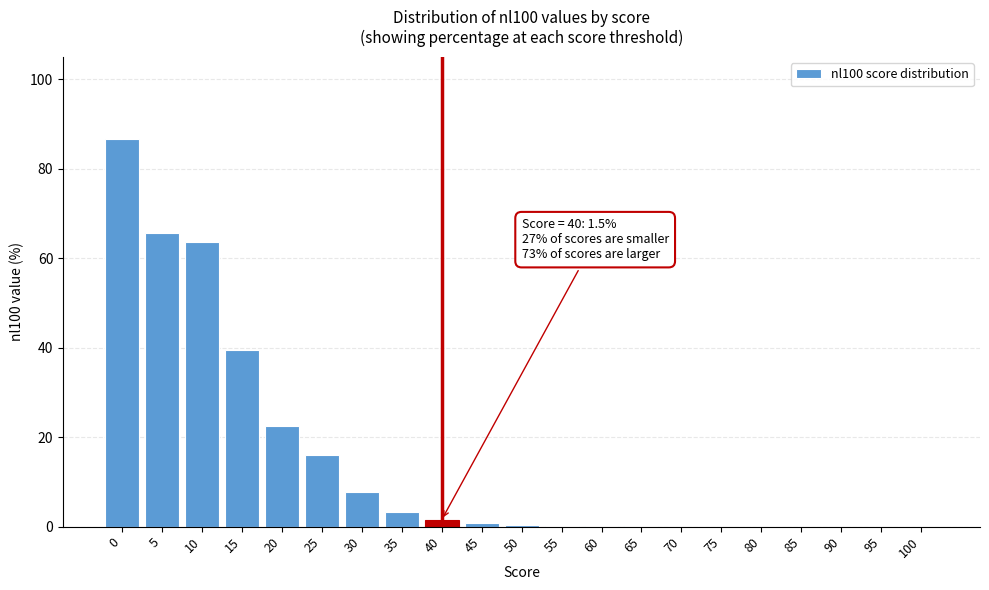

What is the ratio of the value at 15 to the value at 0?

0.5